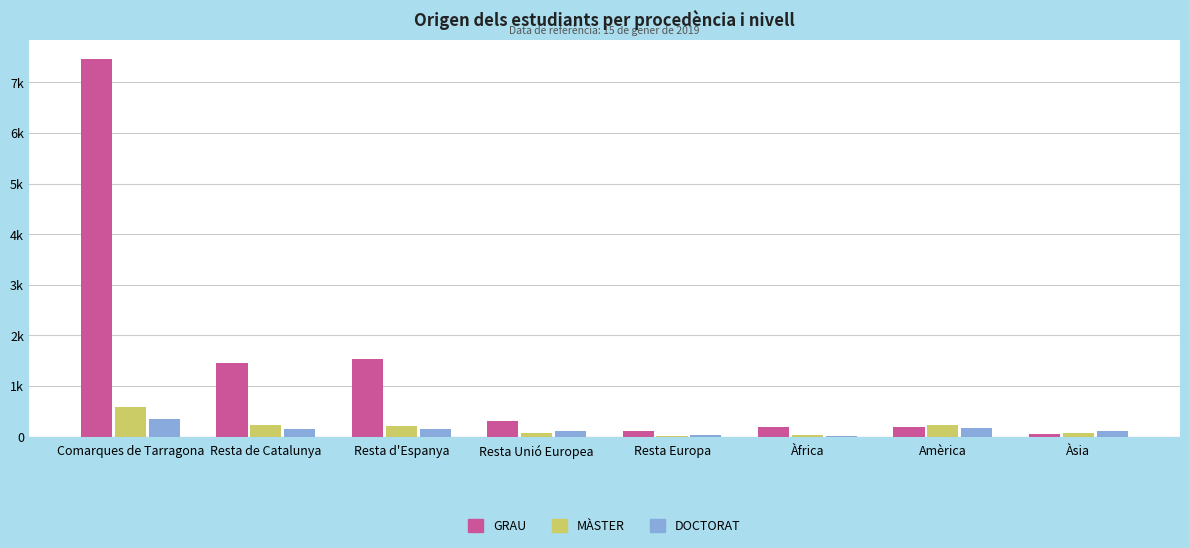

Are the bars grouped side by side (vs. stacked)?

Yes